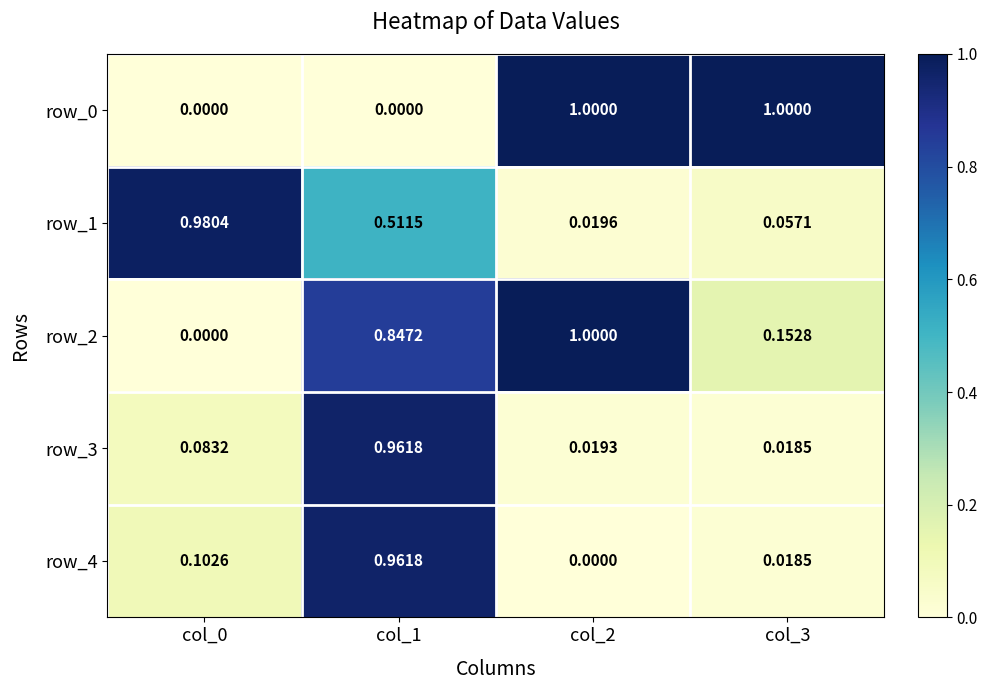

Is it true that row_4 equals 0.0 at col_3?

True